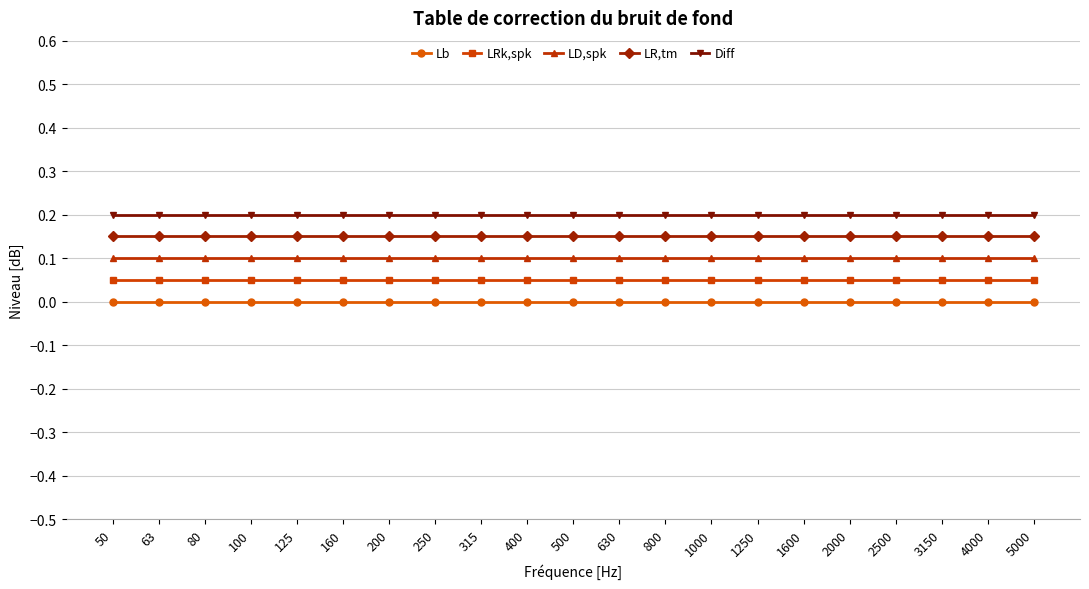

Rank the series by their average value, from lowest to highest.

Lb, LRk,spk, LD,spk, LR,tm, Diff